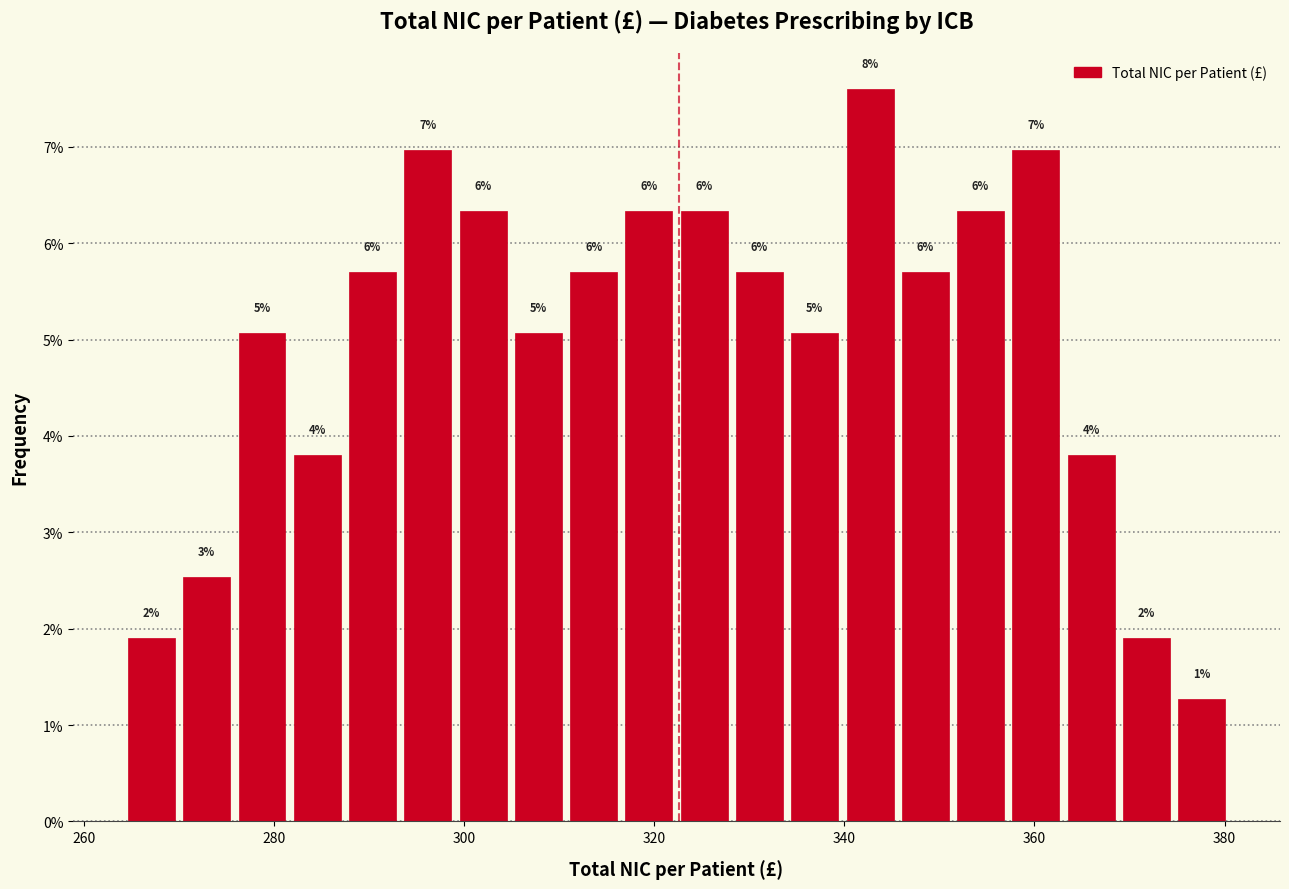

Read against the x-axis, roughly where is the centre of the tallest bar?

342